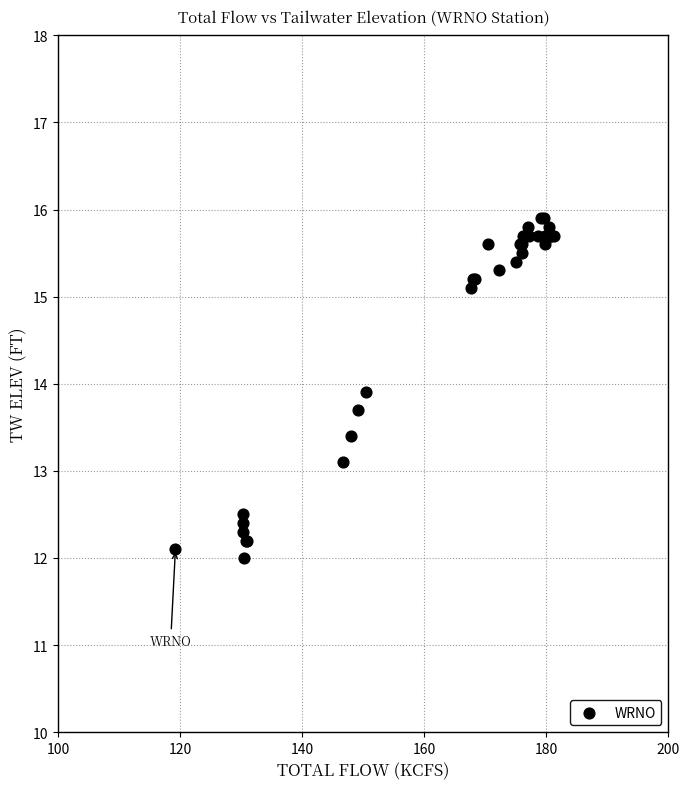

What Y value in the scatter plot is closest to 13?

13.1